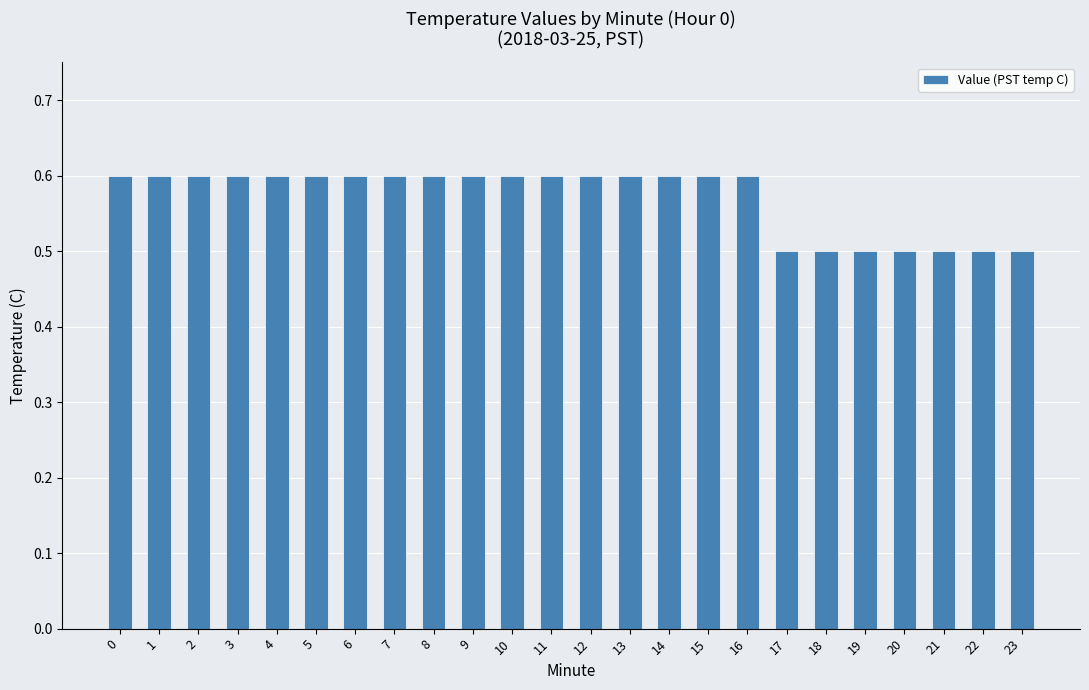

How many series are shown in this chart?

1